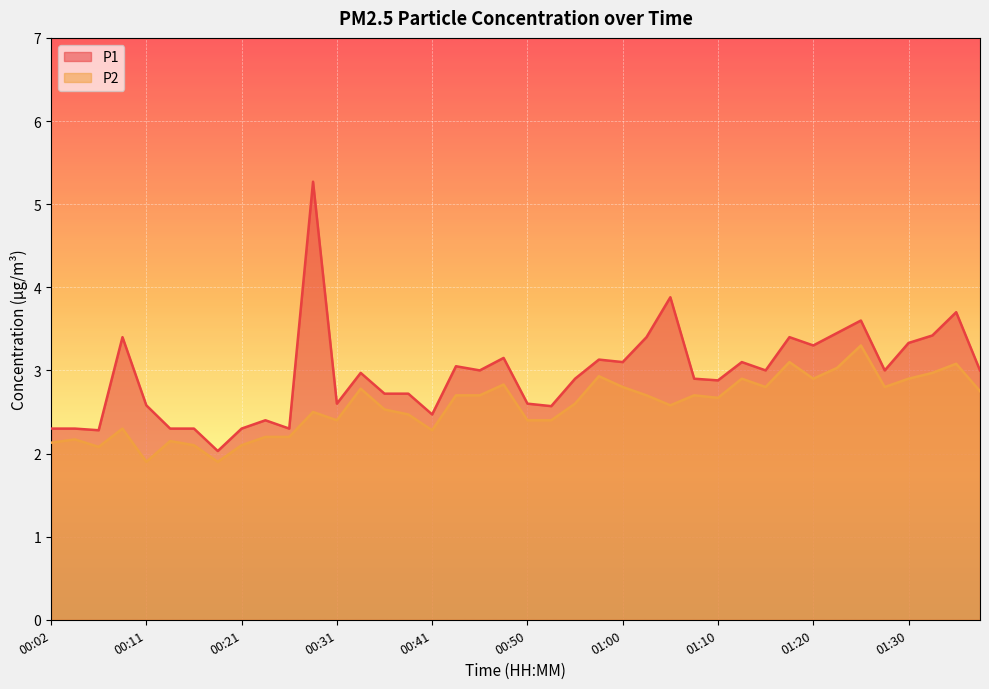

Reading left to right, transcribe all the data shown in this chart.

P1: 00:02=2.3	00:04=2.3	00:06=2.3	00:09=3.4	00:11=2.6	00:14=2.3	00:16=2.3	00:19=2.0	00:21=2.3	00:24=2.4	00:26=2.3	00:28=5.3	00:31=2.6	00:33=3.0	00:36=2.7	00:38=2.7	00:41=2.5	00:43=3.0	00:45=3.0	00:48=3.1	00:50=2.6	00:53=2.6	00:55=2.9	00:58=3.1	01:00=3.1	01:03=3.4	01:05=3.9	01:07=2.9	01:10=2.9	01:13=3.1	01:15=3.0	01:18=3.4	01:20=3.3	01:22=3.5	01:25=3.6	01:27=3.0	01:30=3.3	01:32=3.4	01:35=3.7	01:37=3.0
P2: 00:02=2.1	00:04=2.2	00:06=2.1	00:09=2.3	00:11=1.9	00:14=2.1	00:16=2.1	00:19=1.9	00:21=2.1	00:24=2.2	00:26=2.2	00:28=2.5	00:31=2.4	00:33=2.8	00:36=2.5	00:38=2.5	00:41=2.3	00:43=2.7	00:45=2.7	00:48=2.8	00:50=2.4	00:53=2.4	00:55=2.6	00:58=2.9	01:00=2.8	01:03=2.7	01:05=2.6	01:07=2.7	01:10=2.7	01:13=2.9	01:15=2.8	01:18=3.1	01:20=2.9	01:22=3.0	01:25=3.3	01:27=2.8	01:30=2.9	01:32=3.0	01:35=3.1	01:37=2.8